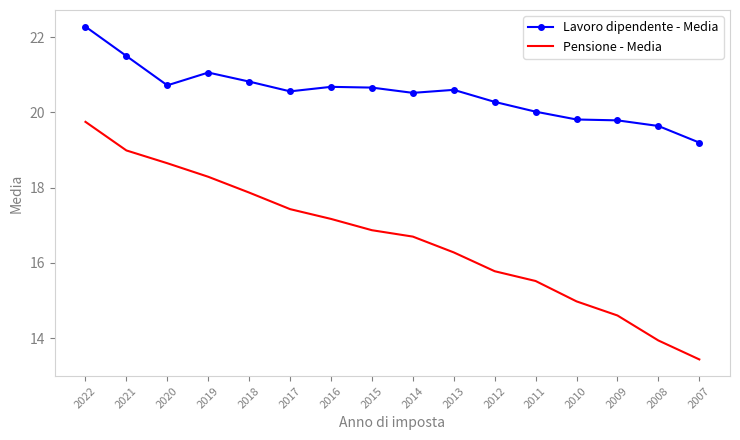

The value of Lavoro dipendente - Media at 2022 is 13.7. True or false?

False